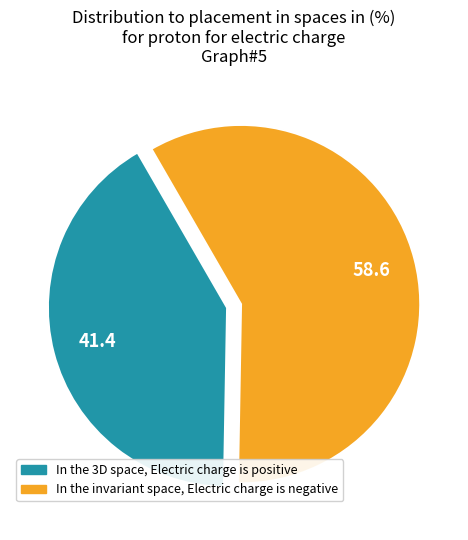

Is there a majority slice in this chart?

Yes